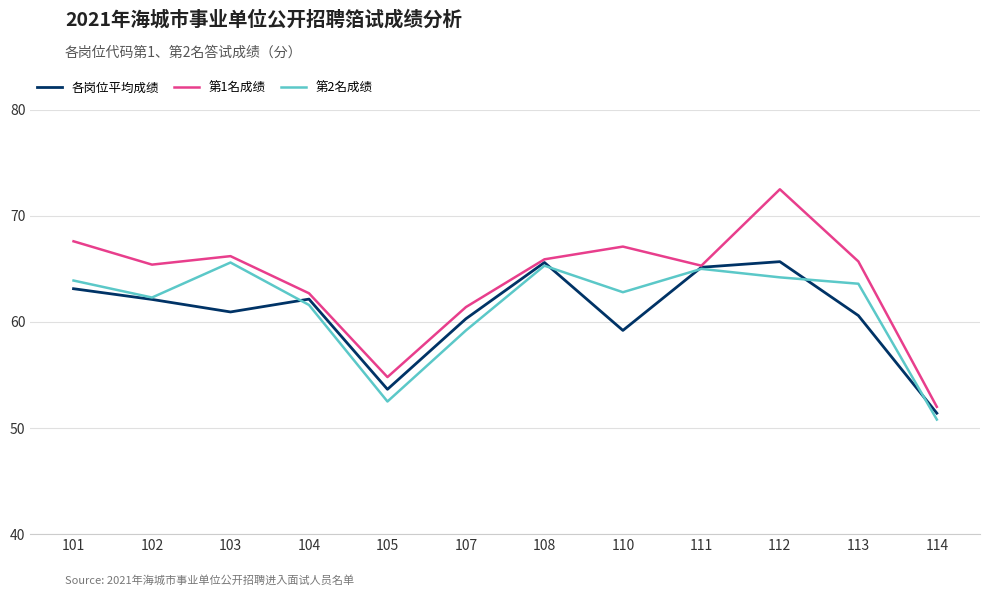

What is the total value across all series at 108?

196.8